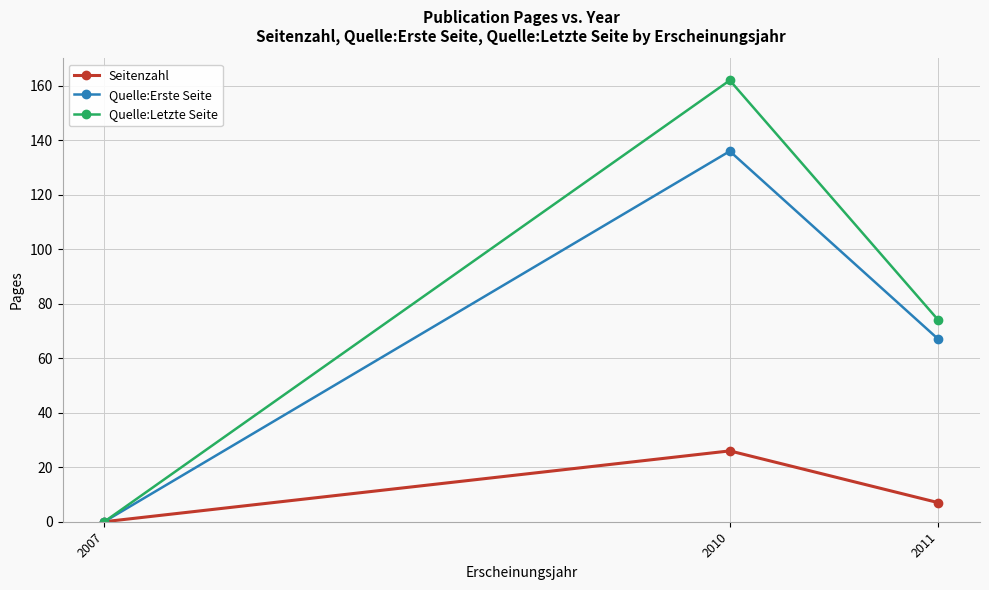

Reading right to left, what are all the values shown in this chart?

Seitenzahl: 2011=7	2010=26	2007=0
Quelle:Erste Seite: 2011=67	2010=136	2007=0
Quelle:Letzte Seite: 2011=74	2010=162	2007=0